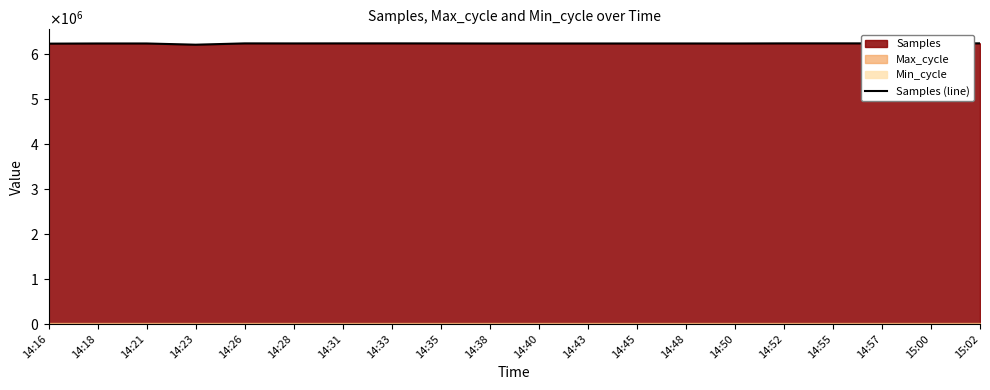

How many points are higher than both their immediate neighbors (excluding endpoints)?

5